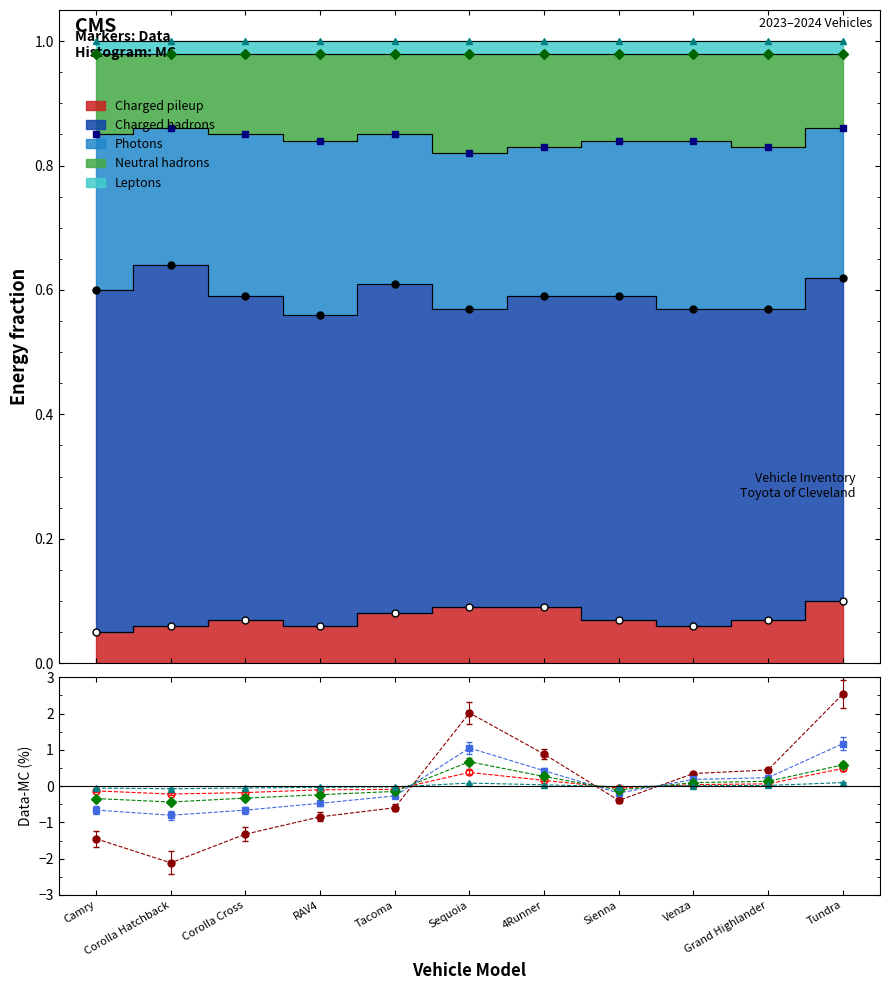

What is the label of the 9th point from the right?

Corolla Cross